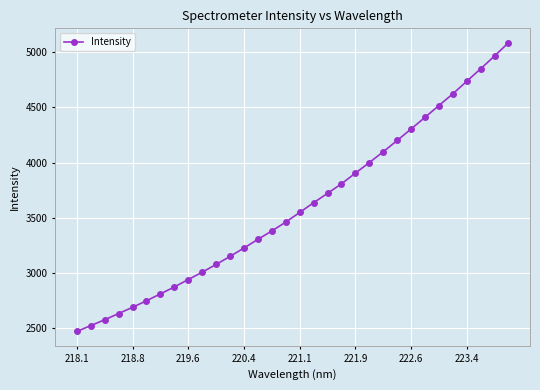

Count the number of values greater than 3549.

16